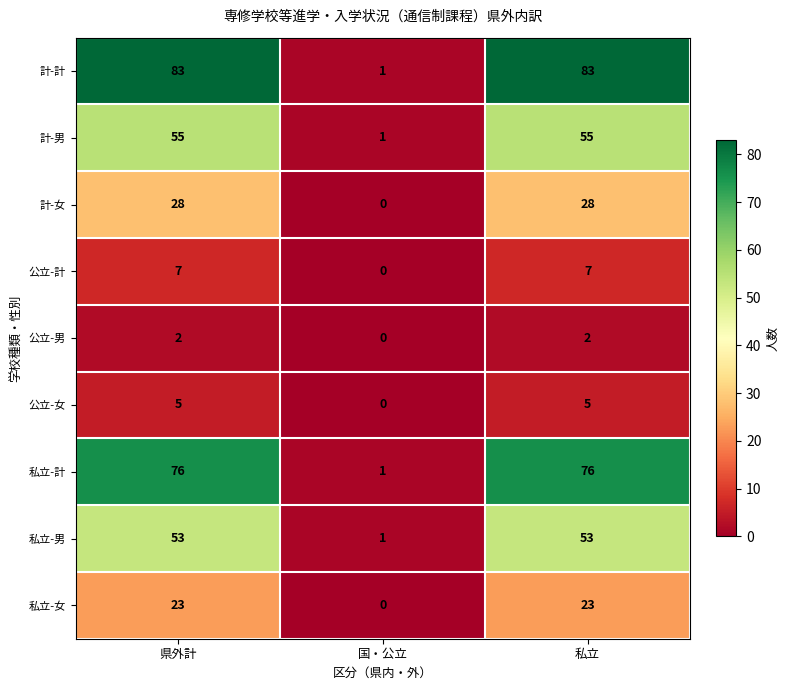

Which series has the widest spread of values?

計-計